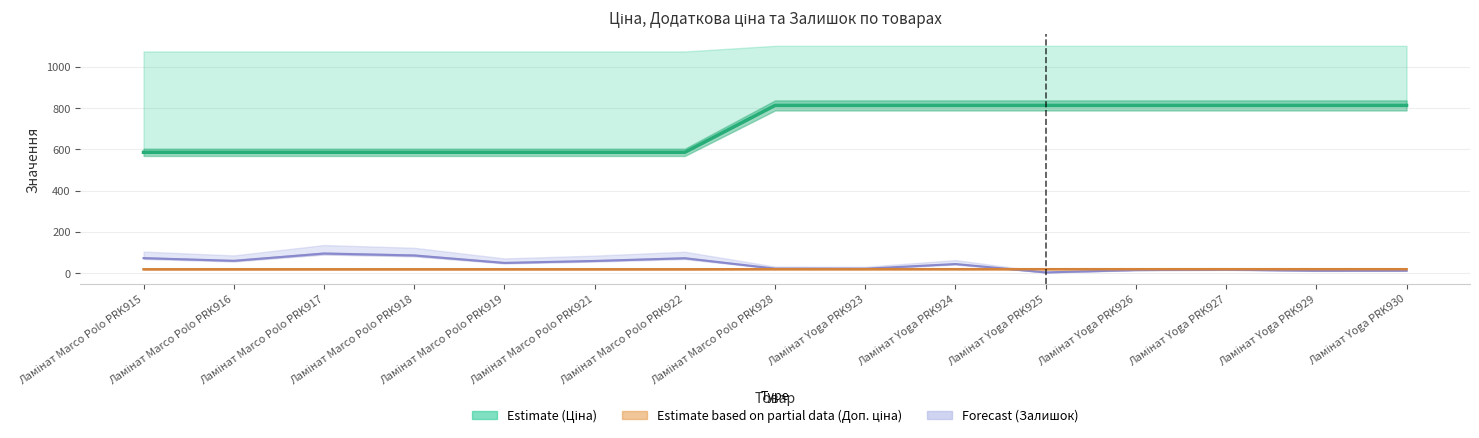

What is the approximate value of Залишок/10 (Forecast) at Ламінат Marco Polo PRK922?

73.2